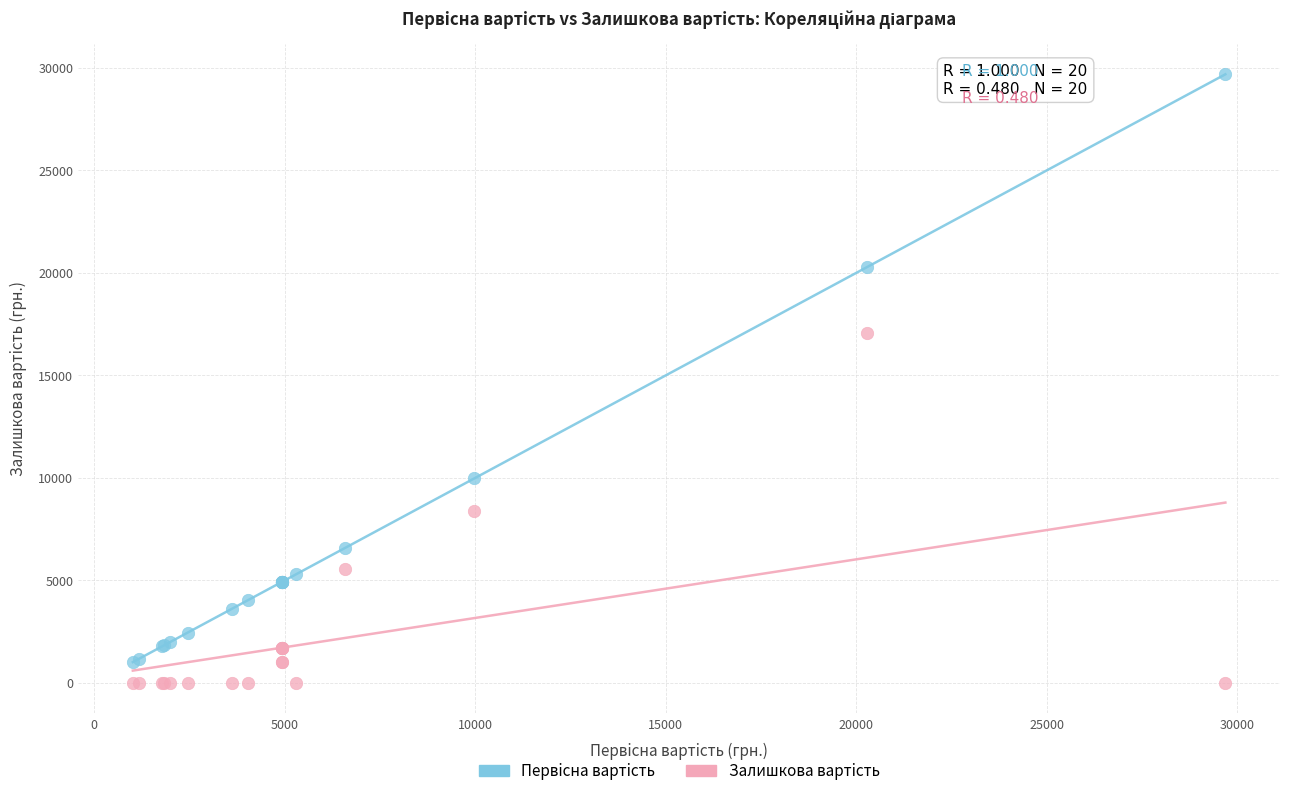

Across all series, what Y value is closest to 14843?

17073.2